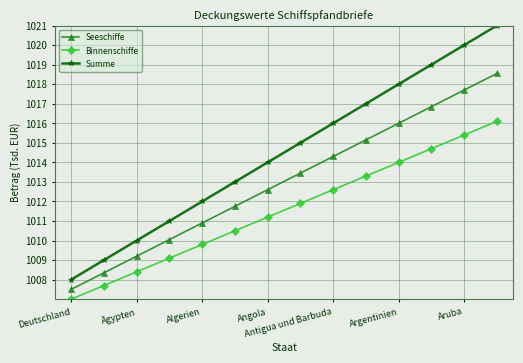

True or false: Binnenschiffe has more than 2 interior local peaks.

False